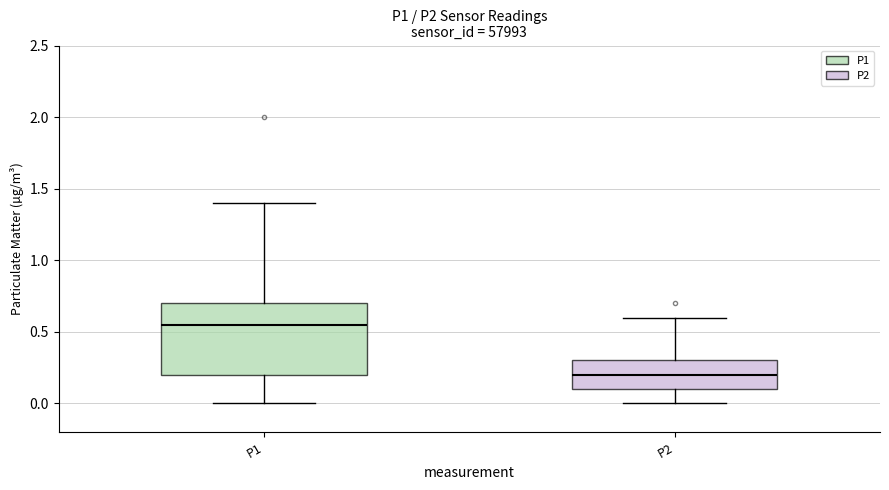

Where is the upper edge of the box for P2 on the y-axis? The values are not printed on the chart, so give them approximately, as read against the axis.

0.30